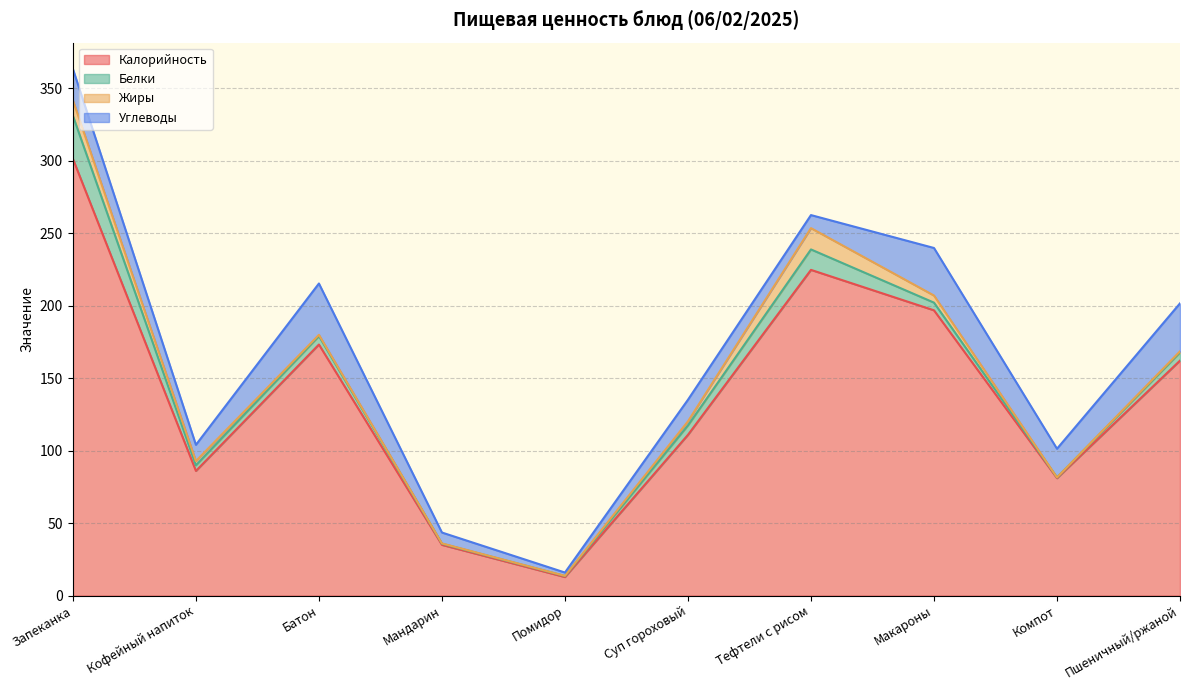

What is the label of the 9th point from the right?

Кофейный напиток